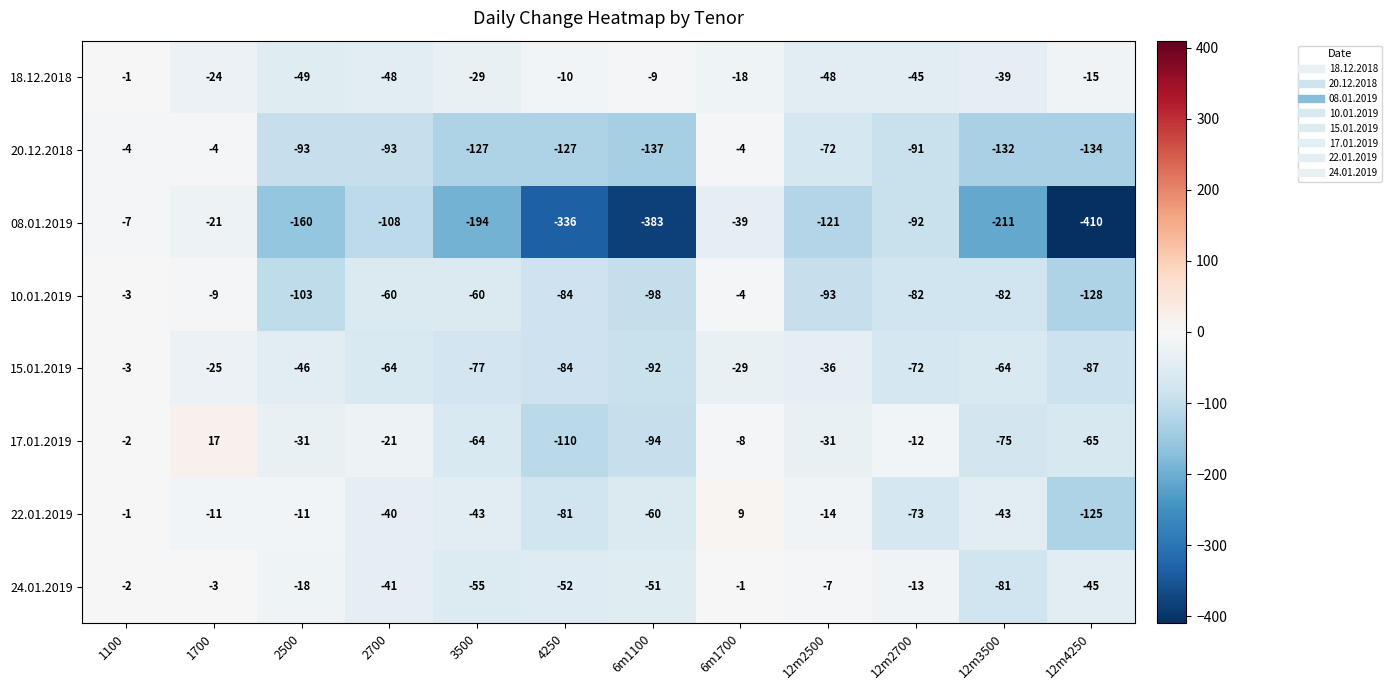

At 2700, list the series in order from smallest to largest.

08.01.2019, 20.12.2018, 15.01.2019, 10.01.2019, 18.12.2018, 24.01.2019, 22.01.2019, 17.01.2019